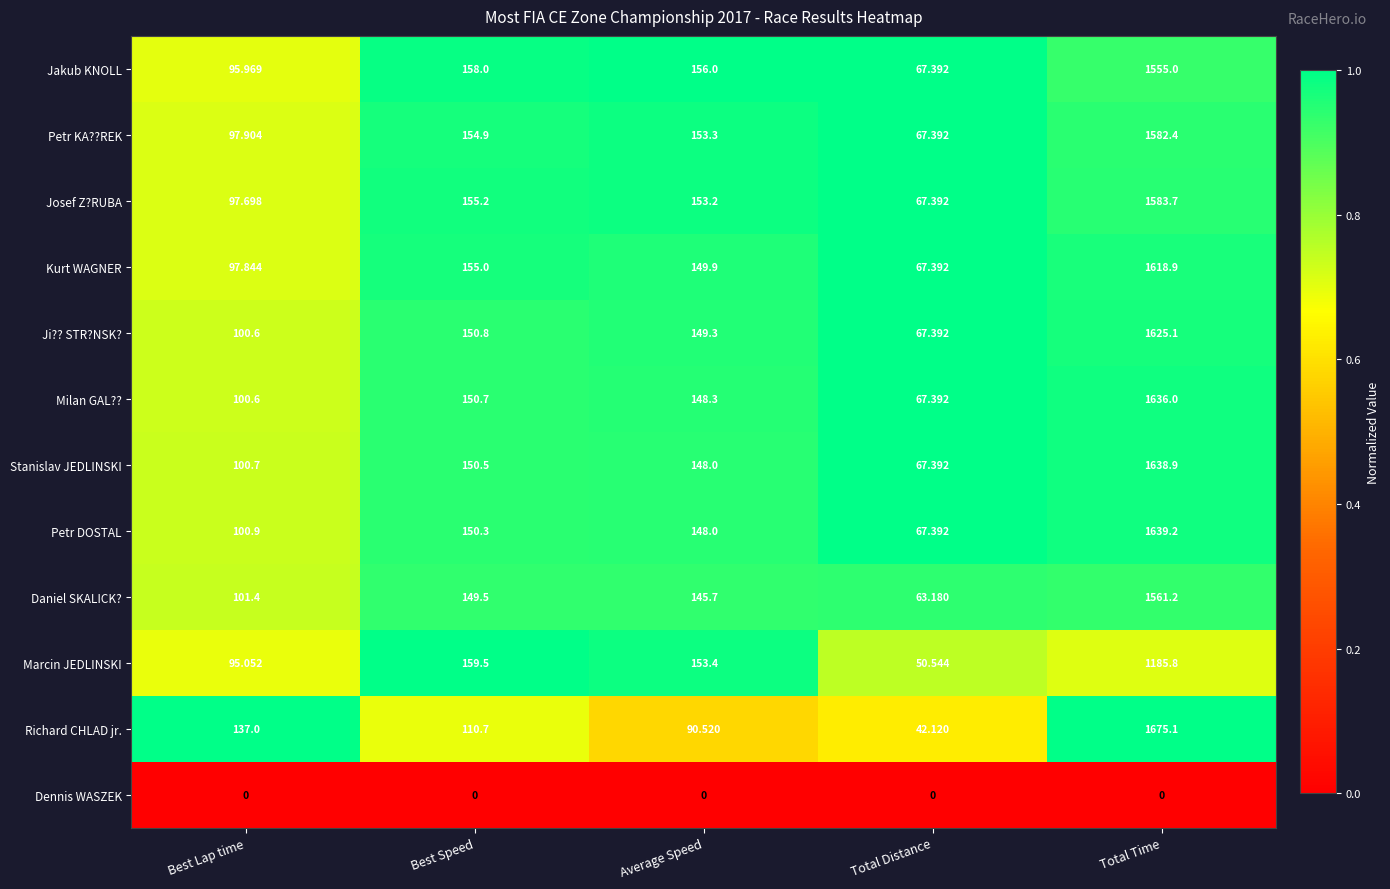

What is the total value across all series at Total Time?

17301.3